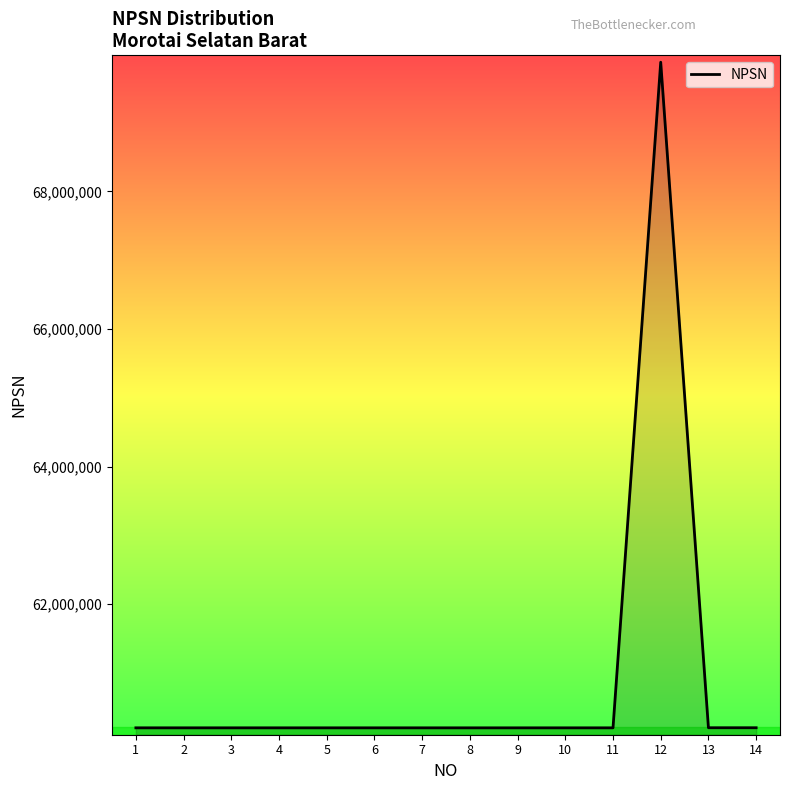

How many lines are shown in the chart?

1